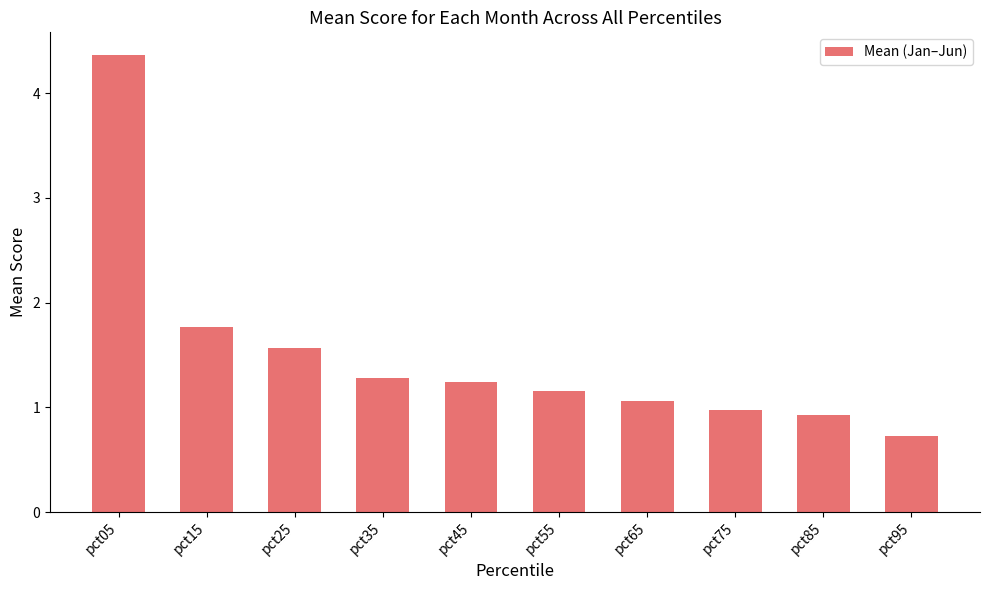

Reading left to right, what are all the values shown in this chart?

pct05=4.4	pct15=1.8	pct25=1.6	pct35=1.3	pct45=1.2	pct55=1.2	pct65=1.1	pct75=1.0	pct85=0.9	pct95=0.7